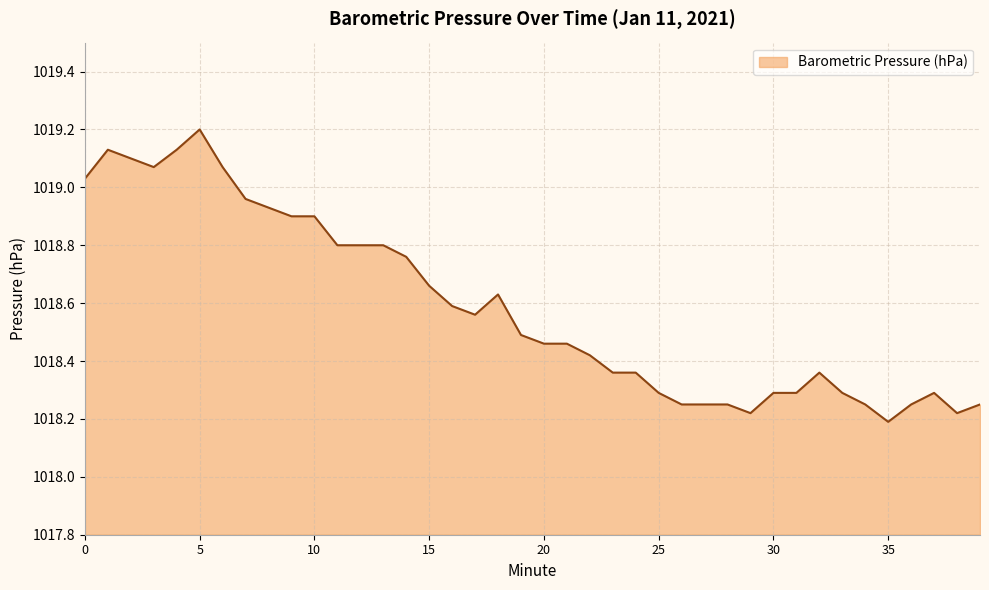

What is the greatest value displayed?

1019.2